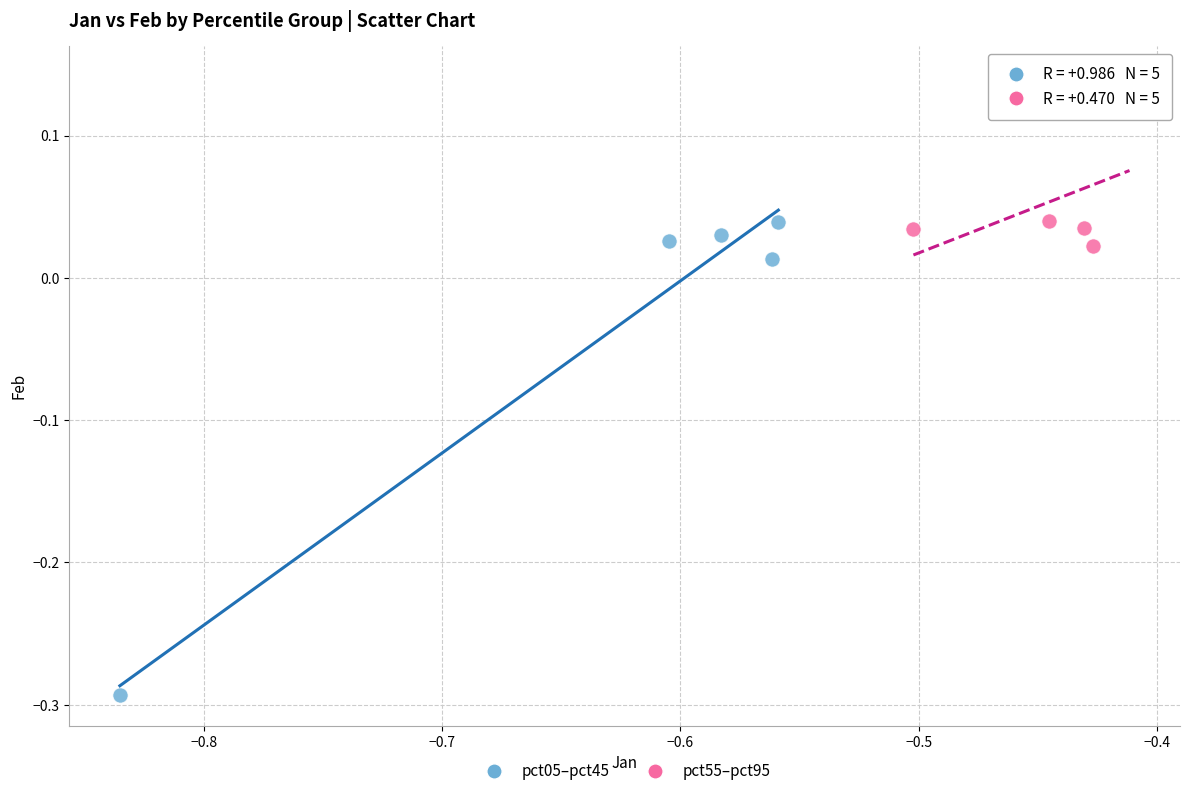

Which series contains the highest Y value?

pct55–pct95